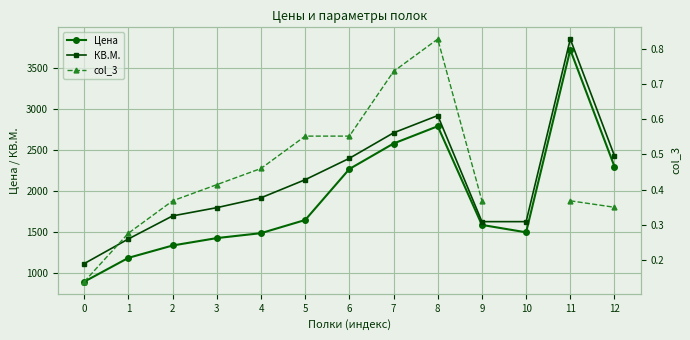

Count the number of data series in this chart.

3